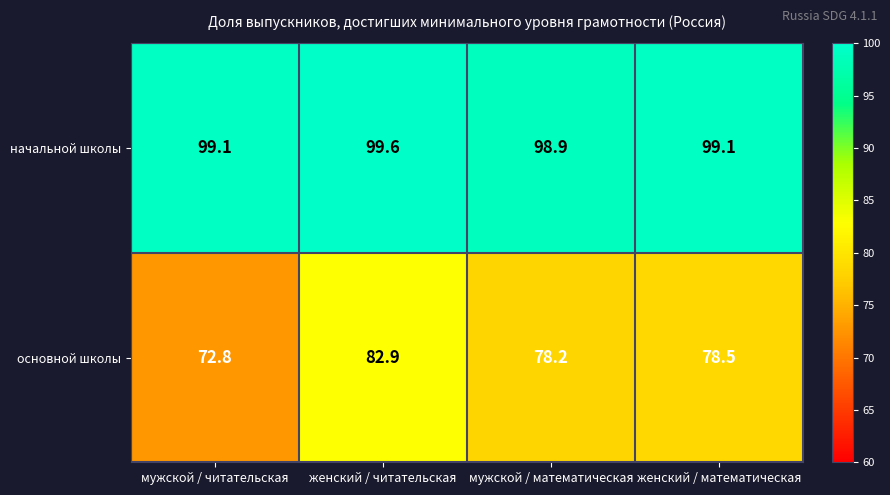

List the series in order of their peak value, lowest first.

основной школы, начальной школы